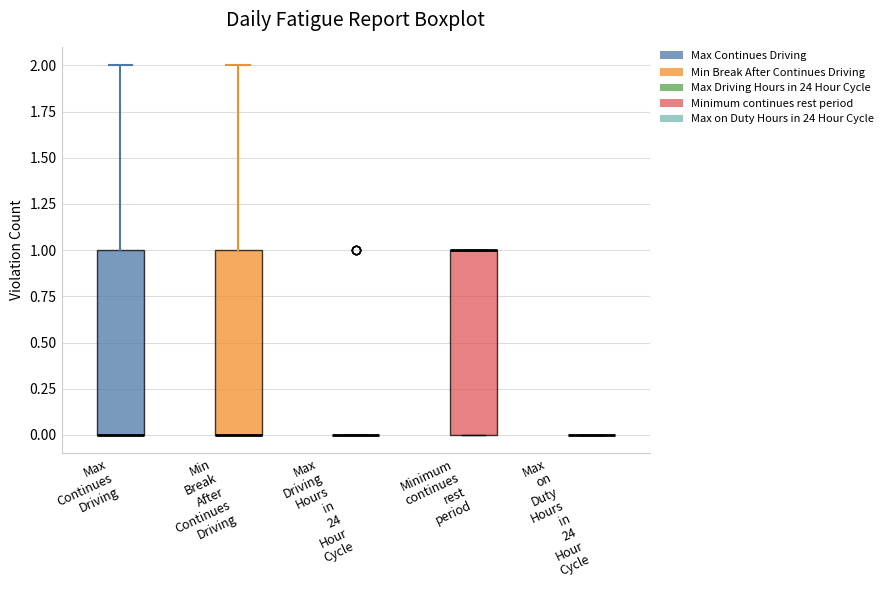

Reading left to right, transcribe this box plot: for each box, give where its median line is, the range the box spans, and where its two whiskers end, as read against the y-axis. The values are not printed on the chart, so give them approximately, as read against the axis.

Max Continues Driving: median 0 (drawn on the box's lower edge), box 0 to 1, whiskers 0 to 2
Min Break After Continues Driving: median 0 (drawn on the box's lower edge), box 0 to 1, whiskers 0 to 2
Max Driving Hours in 24 Hour Cycle: box collapsed to a line at 0, whiskers 0 to 0
Minimum continues rest period: median 1 (drawn on the box's upper edge), box 0 to 1, whiskers 0 to 1
Max on Duty Hours in 24 Hour Cycle: box collapsed to a line at 0, whiskers 0 to 0